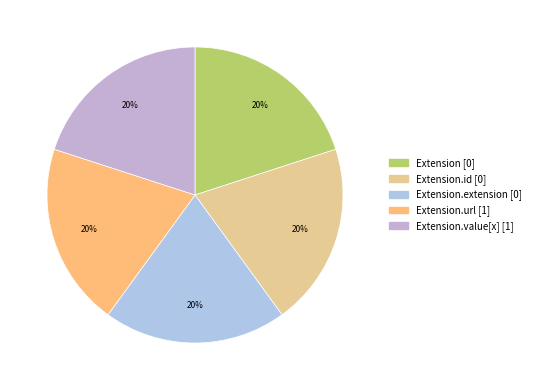

How many segments does this pie chart have?

5